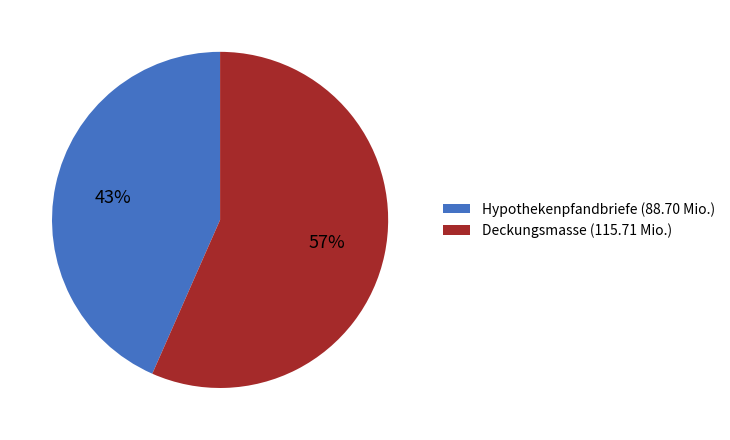

Do Deckungsmasse (115.71 Mio.) and Hypothekenpfandbriefe (88.70 Mio.) together represent more than half of the pie?

Yes